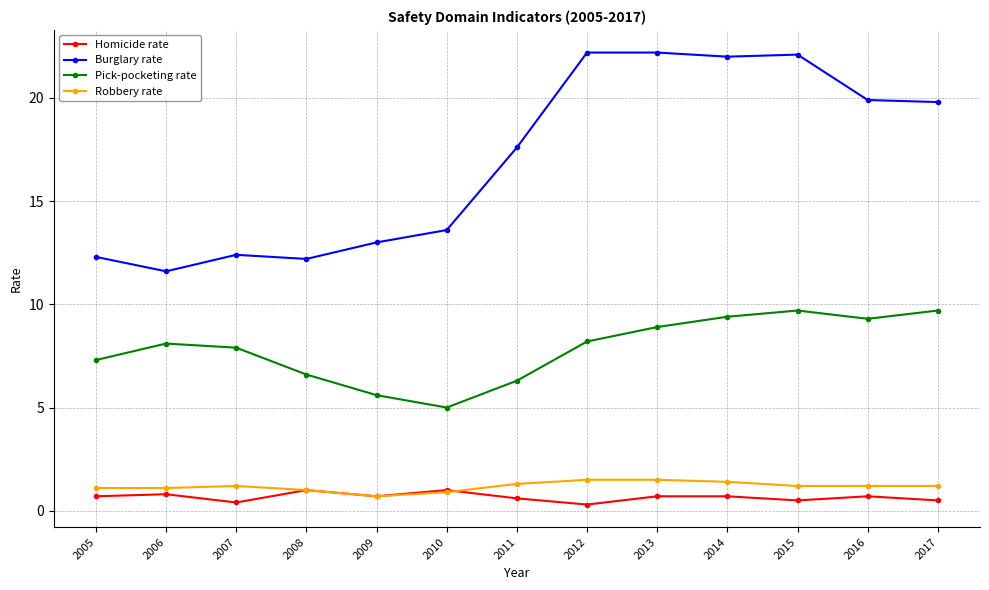

Is the value of Burglary rate at 2017 greater than the value of Homicide rate at 2005?

Yes